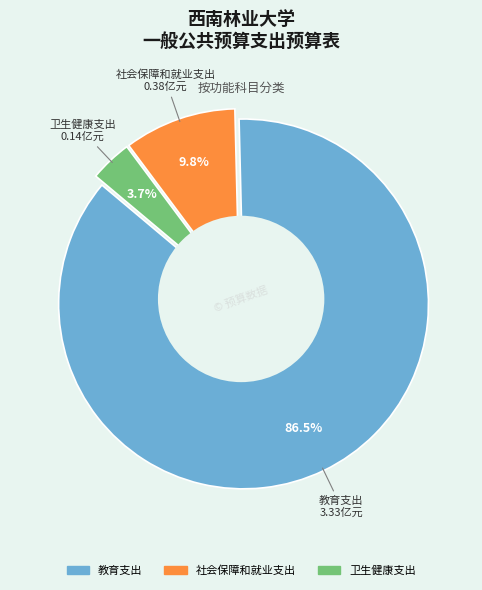

What is the largest slice in the pie chart?

教育支出